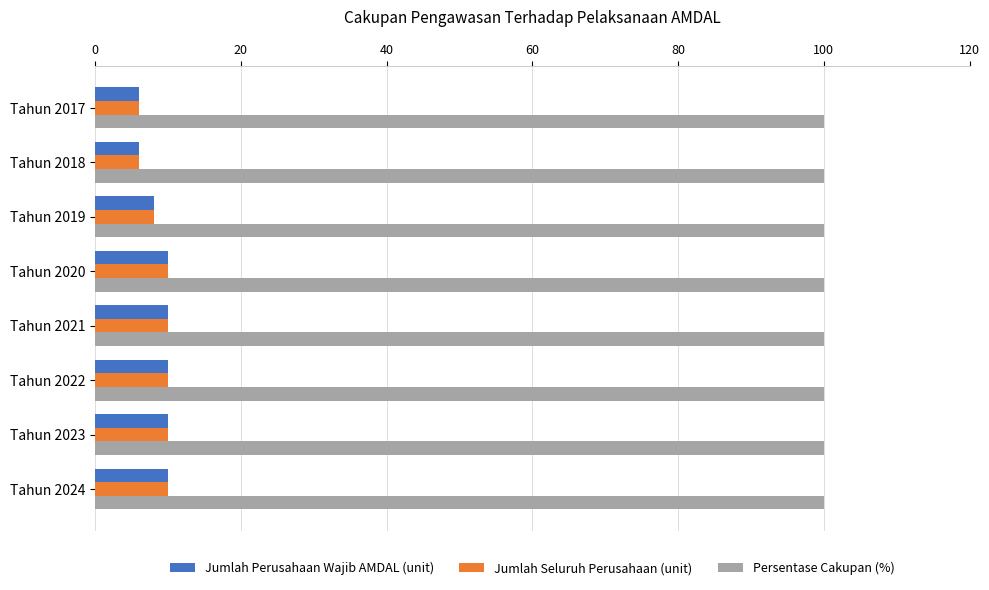

True or false: Persentase Cakupan (%) has a value of 100 at Tahun 2019.

True